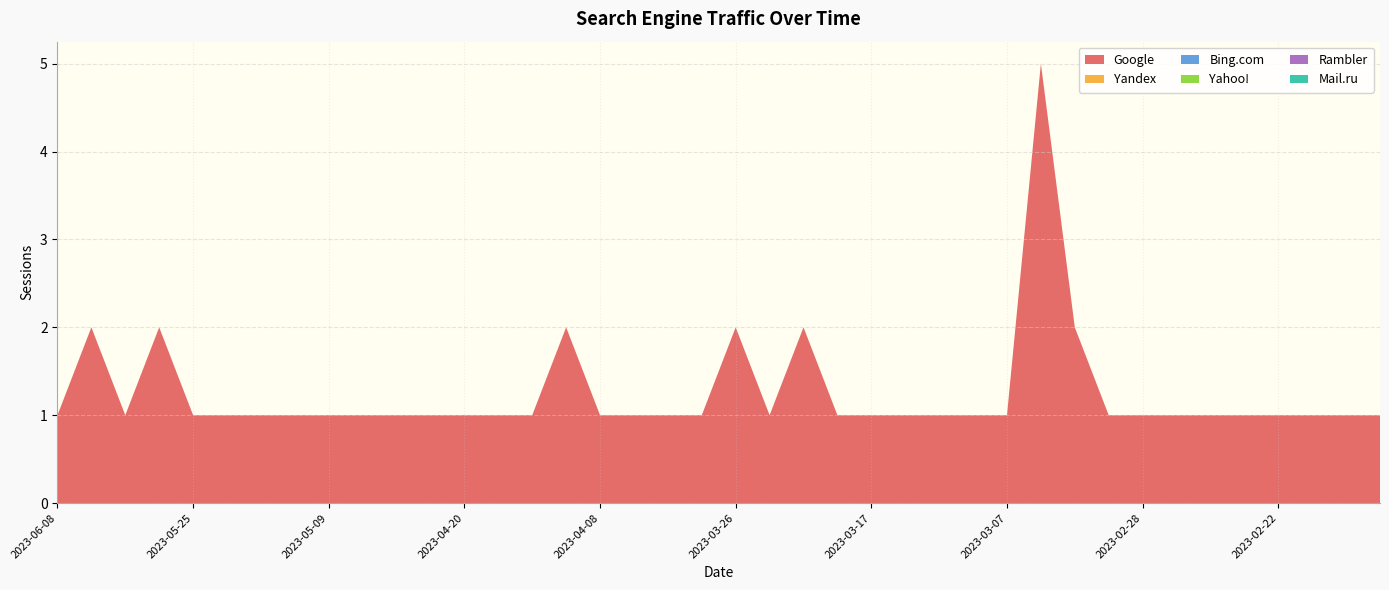

Reading left to right, transcribe all the data shown in this chart.

Google: 1	2	1	2	1	1	1	1	1	1	1	1	1	1	1	2	1	1	1	1	2	1	2	1	1	1	1	1	1	5	2	1	1	1	1	1	1	1	1	1
Yandex: 0	0	0	0	0	0	0	0	0	0	0	0	0	0	0	0	0	0	0	0	0	0	0	0	0	0	0	0	0	0	0	0	0	0	0	0	0	0	0	0
Bing.com: 0	0	0	0	0	0	0	0	0	0	0	0	0	0	0	0	0	0	0	0	0	0	0	0	0	0	0	0	0	0	0	0	0	0	0	0	0	0	0	0
Yahoo!: 0	0	0	0	0	0	0	0	0	0	0	0	0	0	0	0	0	0	0	0	0	0	0	0	0	0	0	0	0	0	0	0	0	0	0	0	0	0	0	0
Rambler: 0	0	0	0	0	0	0	0	0	0	0	0	0	0	0	0	0	0	0	0	0	0	0	0	0	0	0	0	0	0	0	0	0	0	0	0	0	0	0	0
Mail.ru: 0	0	0	0	0	0	0	0	0	0	0	0	0	0	0	0	0	0	0	0	0	0	0	0	0	0	0	0	0	0	0	0	0	0	0	0	0	0	0	0